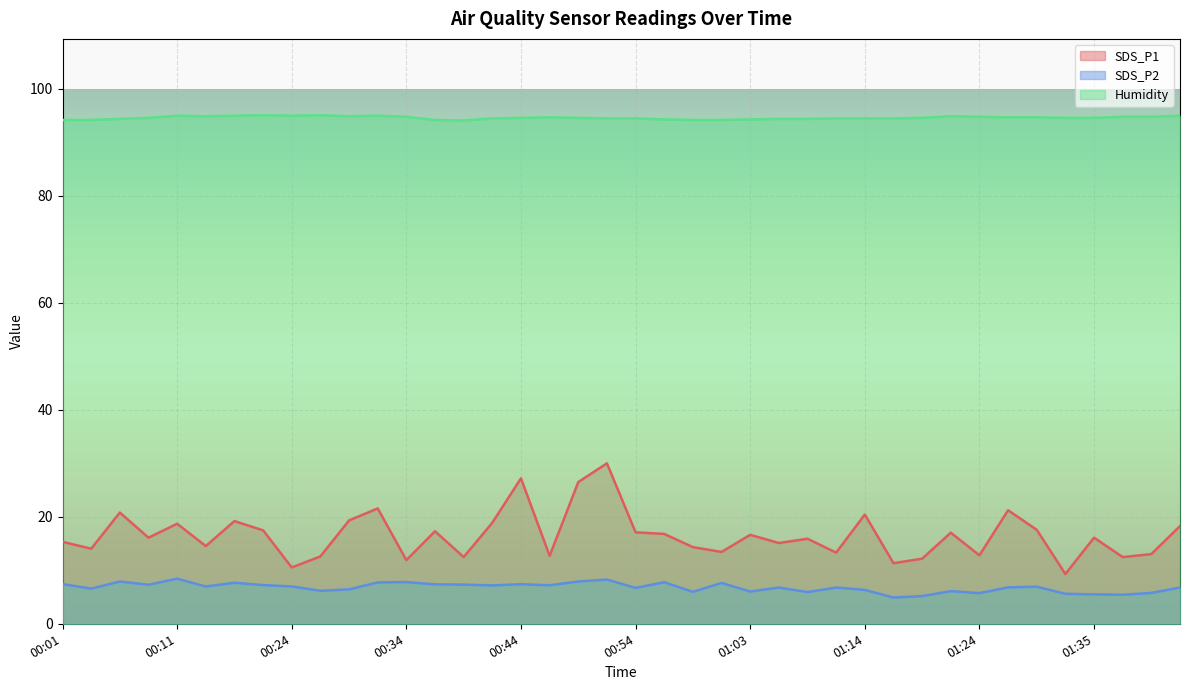

True or false: Humidity and SDS_P1 intersect in this chart.

False